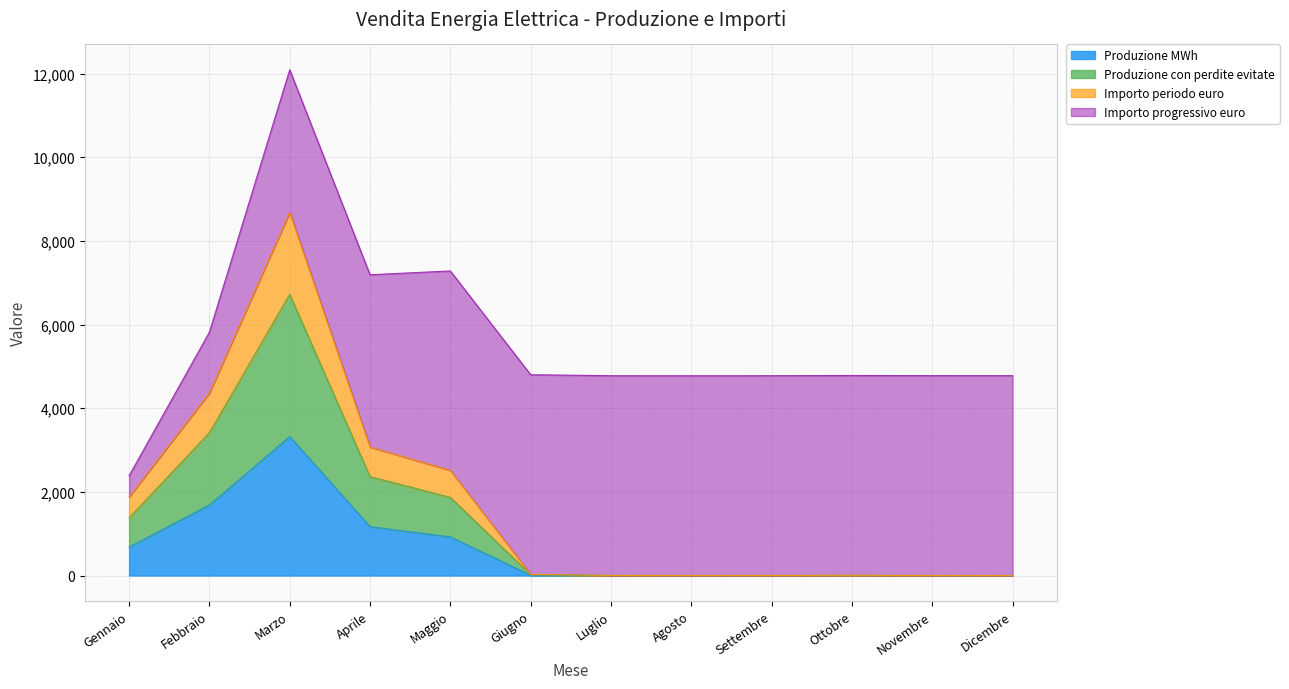

Count the number of categories in the chart.

12